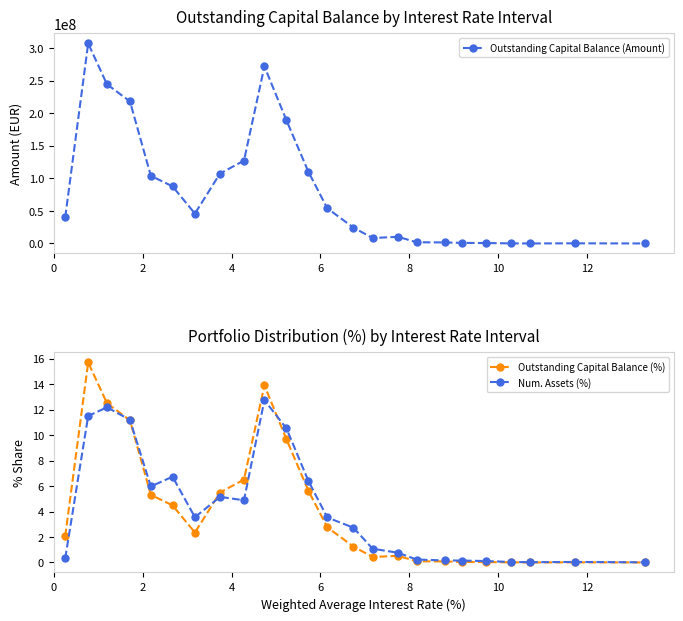

True or false: Outstanding Capital Balance (%) has more than 0 interior local peaks.

True